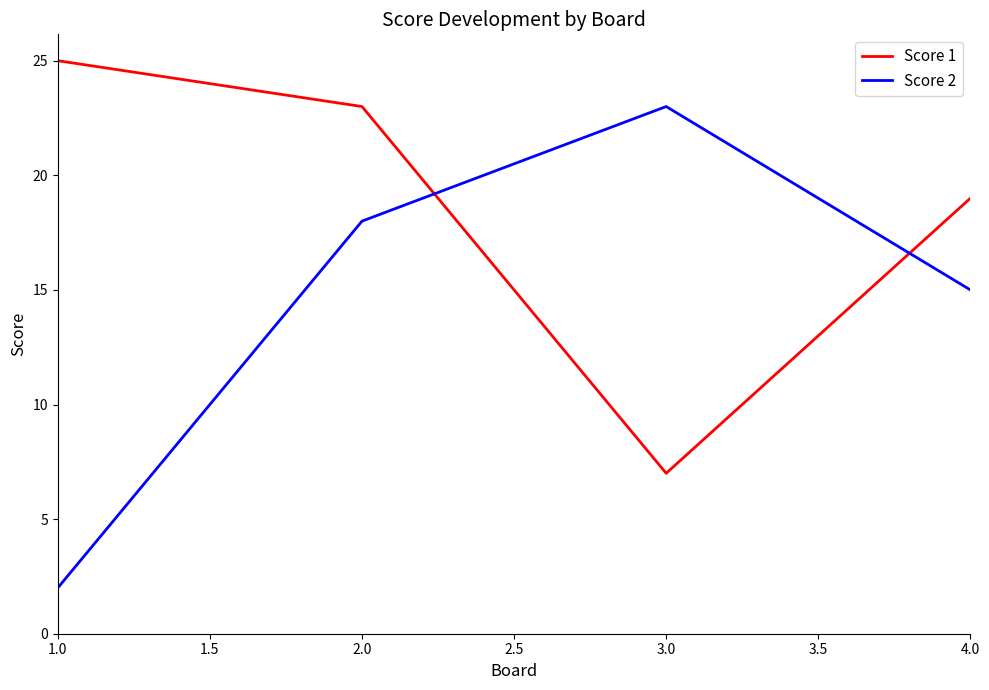

How many interior local valleys does the Score 1 series have?

1